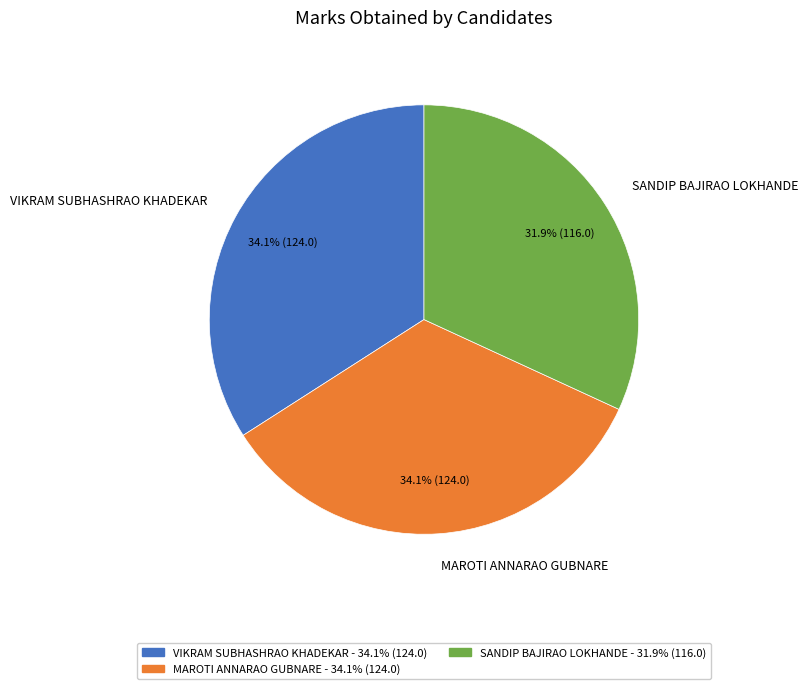

The SANDIP BAJIRAO LOKHANDE slice represents 32% of the pie. True or false?

True